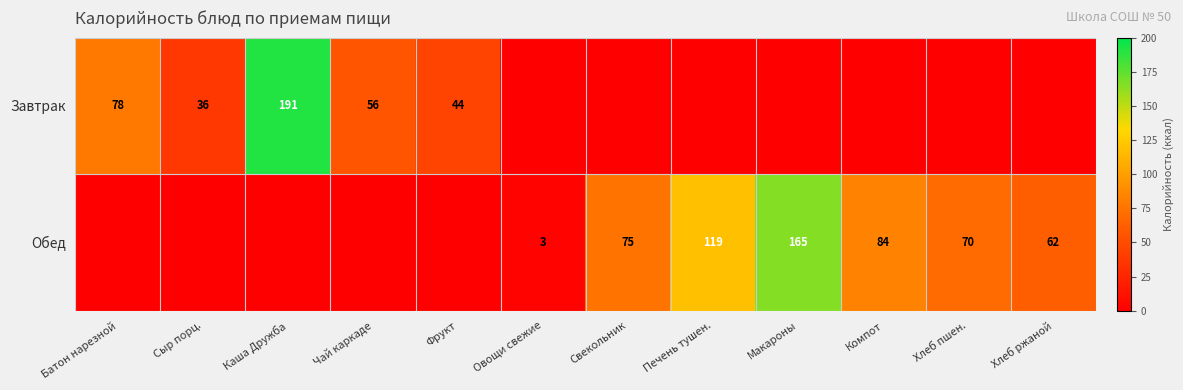

Is it true that Завтрак equals 36 at Сыр порц.?

True